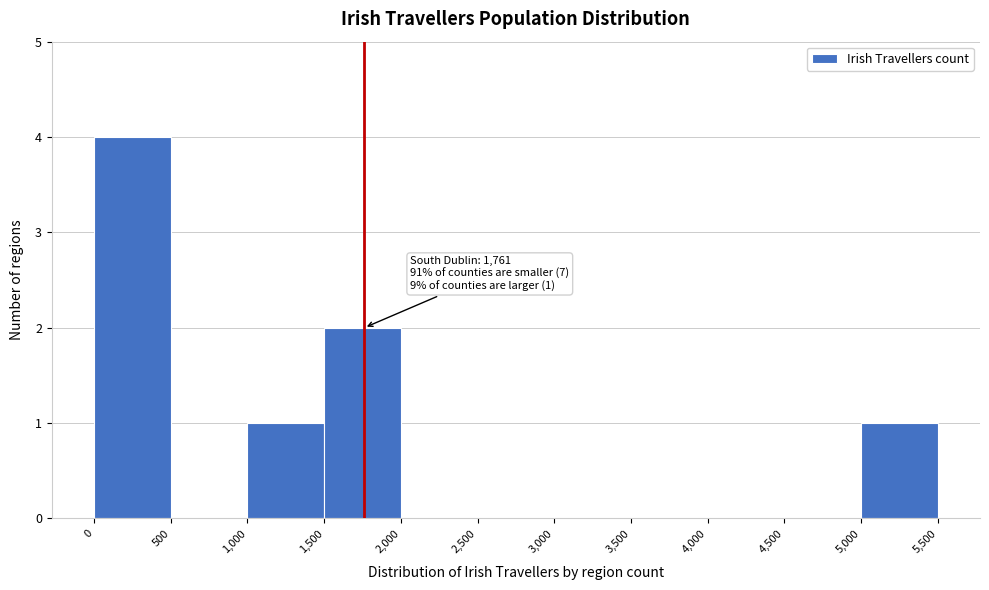

Which range on the x-axis has the tallest bar?

0 to 500